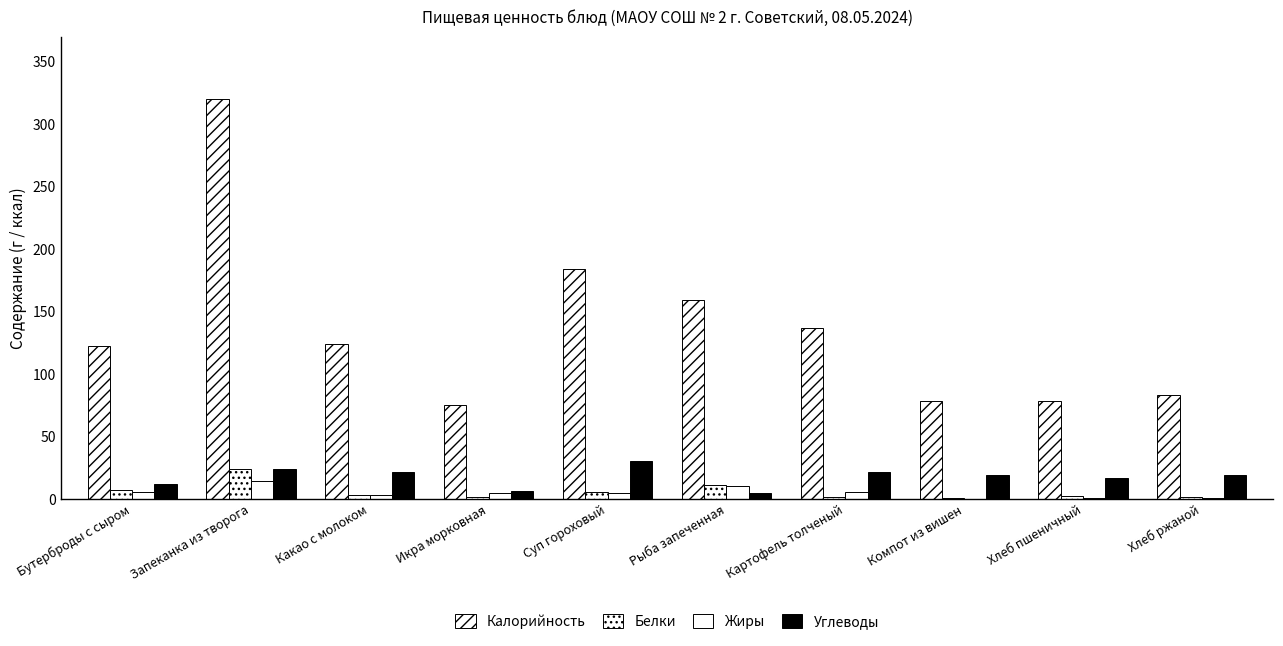

Reading right to left, what are all the values shown in this chart?

Калорийность: Хлеб ржаной=83.0	Хлеб пшеничный=78.0	Компот из вишен=78.0	Картофель толченый=137.0	Рыба запеченная=159.0	Суп гороховый=184.0	Икра морковная=75.0	Какао с молоком=124.0	Запеканка из творога=320.0	Бутерброды с сыром=122.0
Белки: Хлеб ржаной=1.4	Хлеб пшеничный=2.0	Компот из вишен=0.2	Картофель толченый=1.2	Рыба запеченная=11.3	Суп гороховый=5.1	Икра морковная=1.4	Какао с молоком=3.2	Запеканка из творога=23.8	Бутерброды с сыром=7.1
Жиры: Хлеб ржаной=0.2	Хлеб пшеничный=0.6	Компот из вишен=0.1	Картофель толченый=5.1	Рыба запеченная=10.5	Суп гороховый=4.8	Икра морковная=4.9	Какао с молоком=3.0	Запеканка из творога=14.5	Бутерброды с сыром=5.2
Углеводы: Хлеб ржаной=18.8	Хлеб пшеничный=16.2	Компот из вишен=19.1	Картофель толченый=21.6	Рыба запеченная=4.8	Суп гороховый=30.2	Икра морковная=6.3	Какао с молоком=21.1	Запеканка из творога=23.5	Бутерброды с сыром=11.7